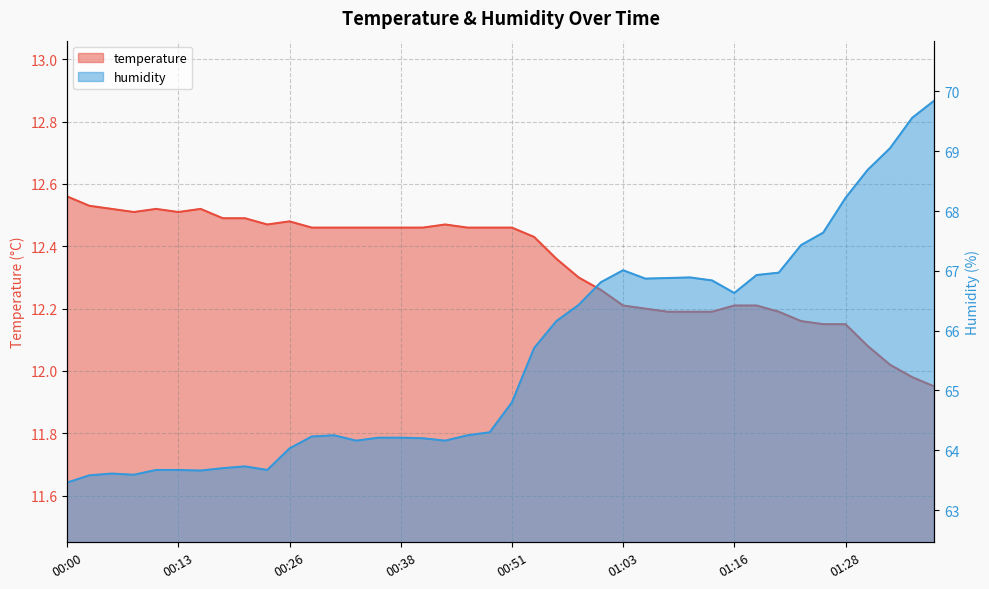

True or false: humidity and temperature intersect in this chart.

False